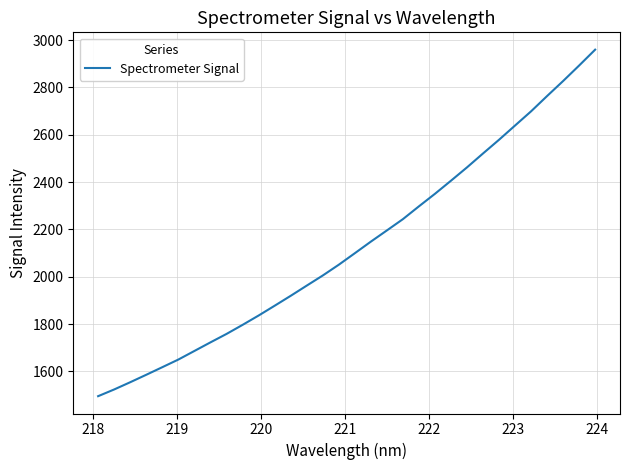

What is the smallest value displayed?

1495.0